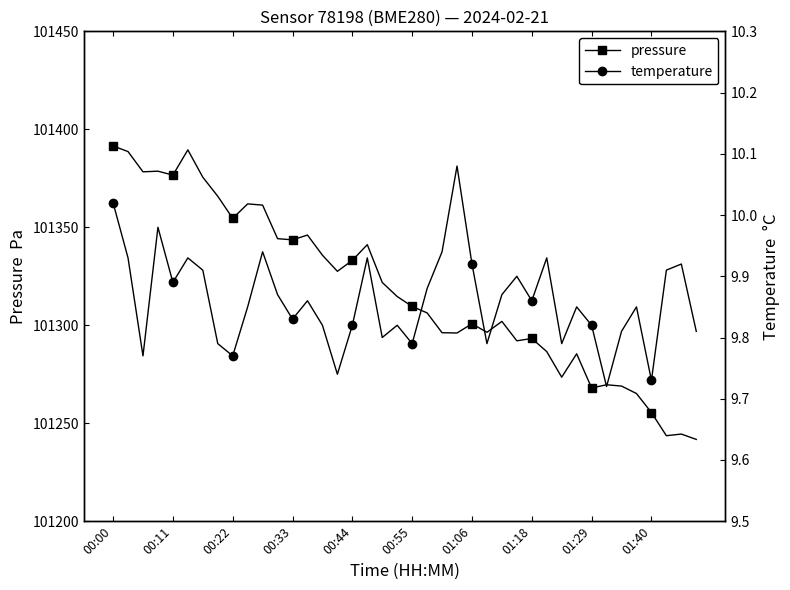

What position from the left is 22?

23